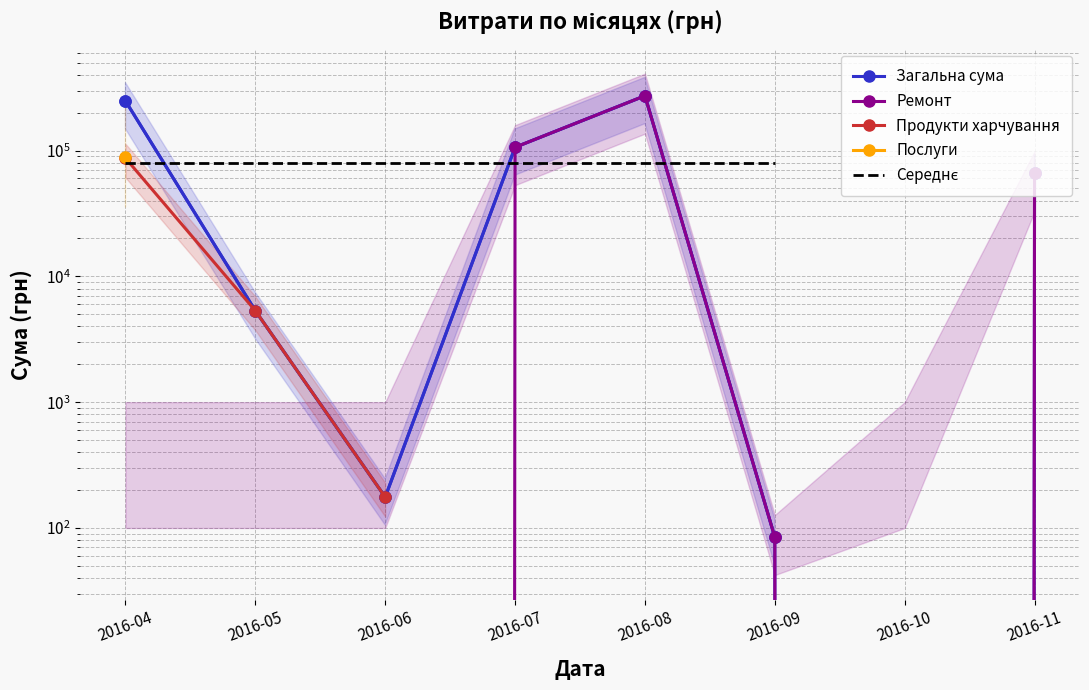

At which label is Загальна сума closest to 136211?

2016-07